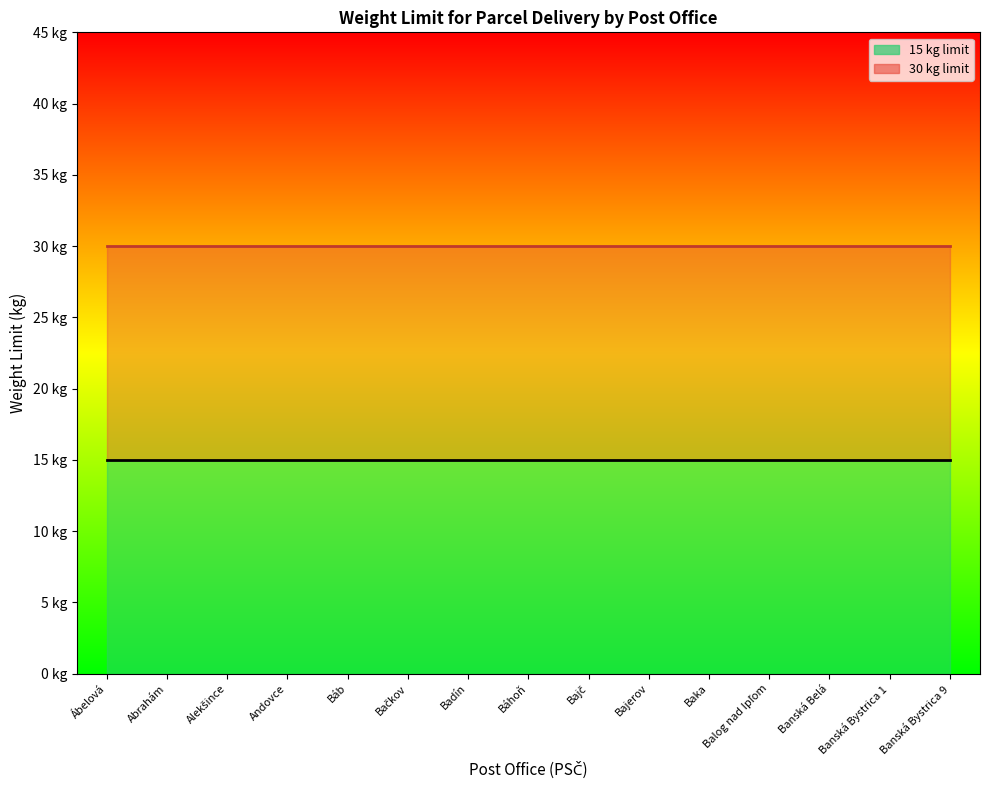

How many lines are shown in the chart?

2